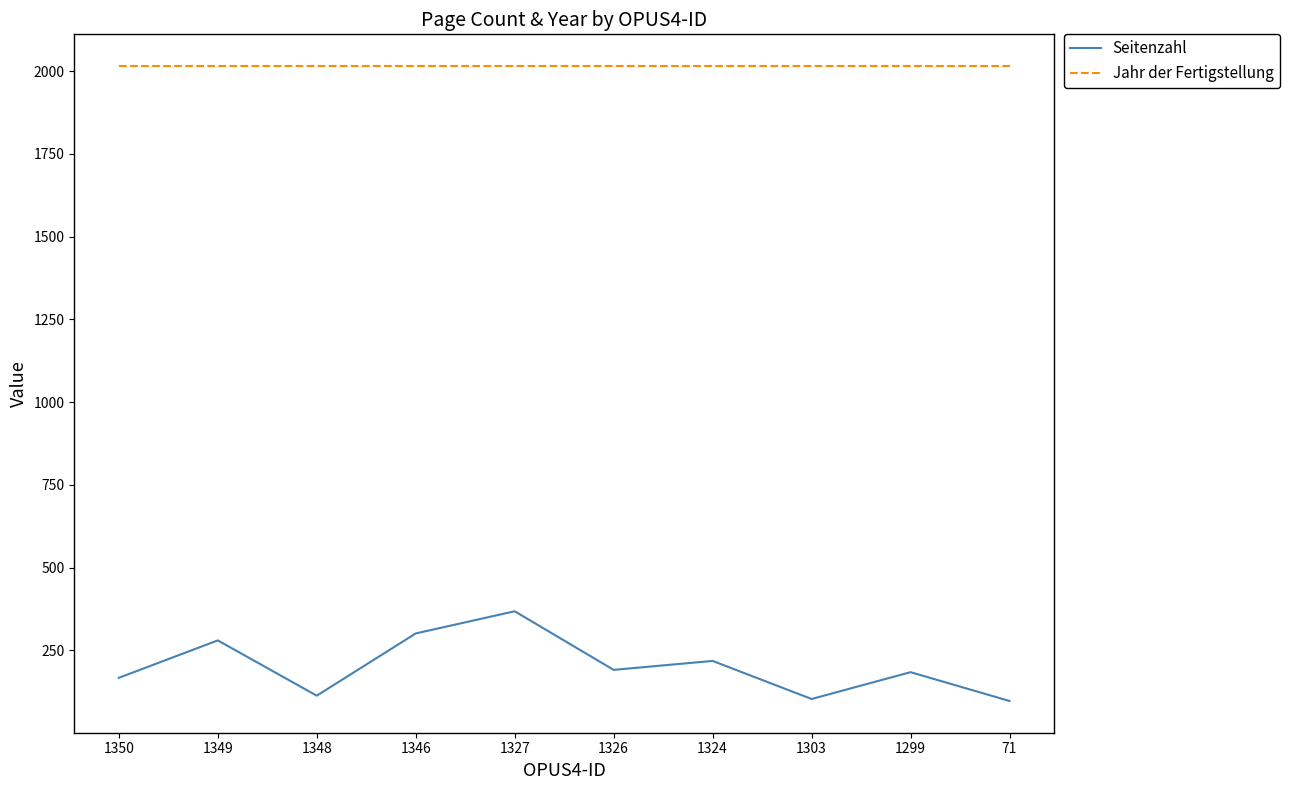

What is the spread (max minus min) of values at 71?

1918